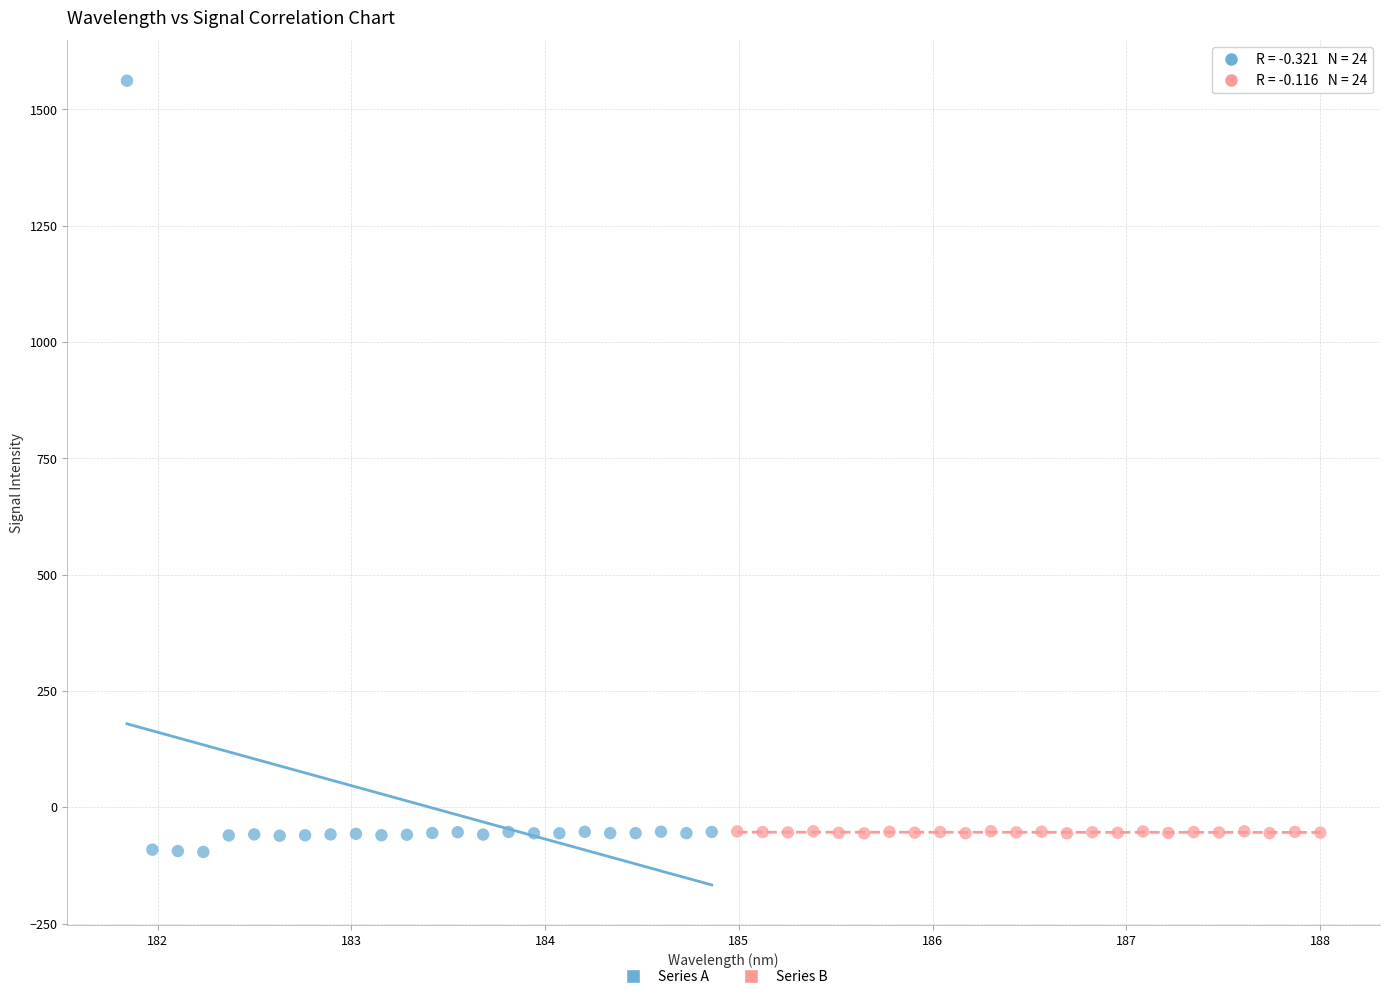

Which series has the widest spread of Y values?

Series A